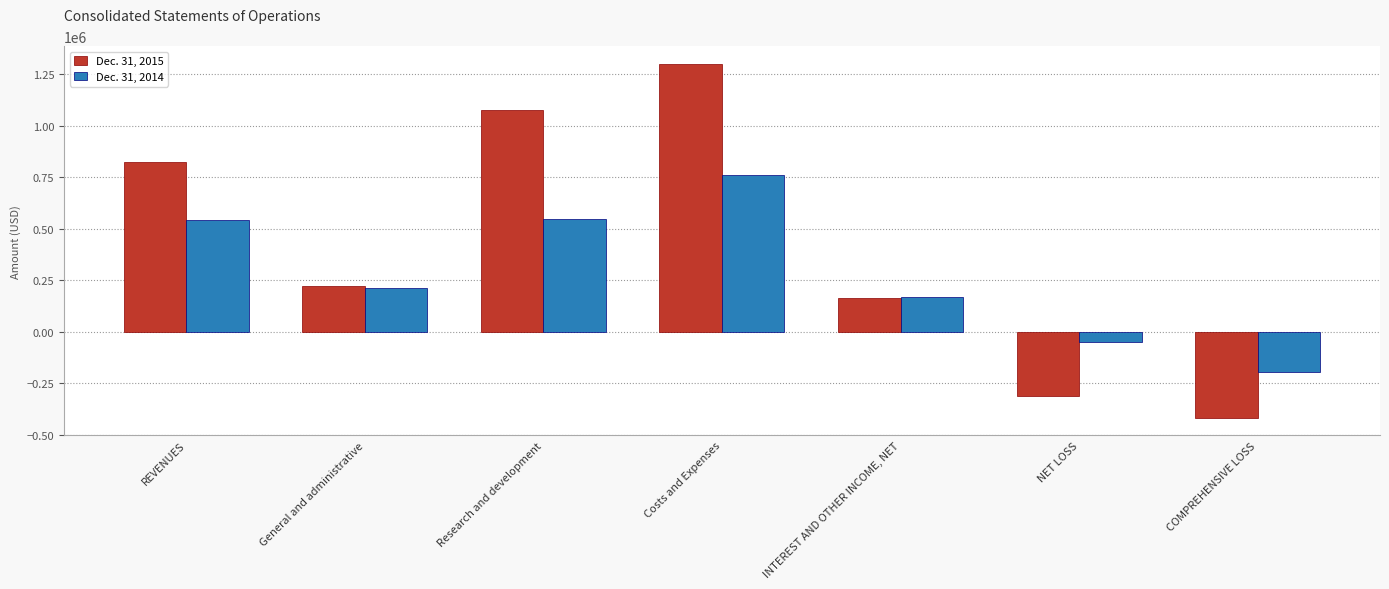

What is the label of the 1st bar from the right?

COMPREHENSIVE LOSS